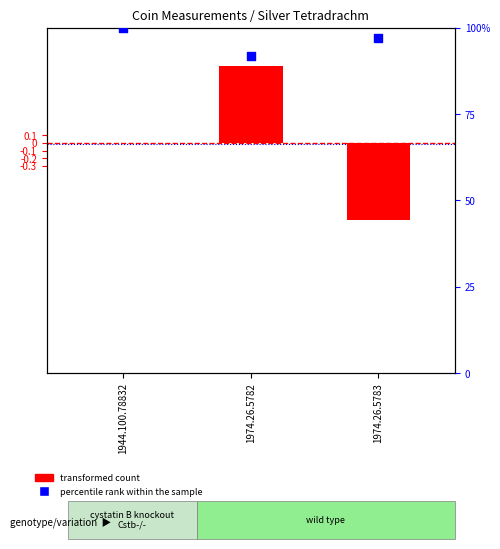

Which series has the widest spread of Y values?

percentile rank within the sample